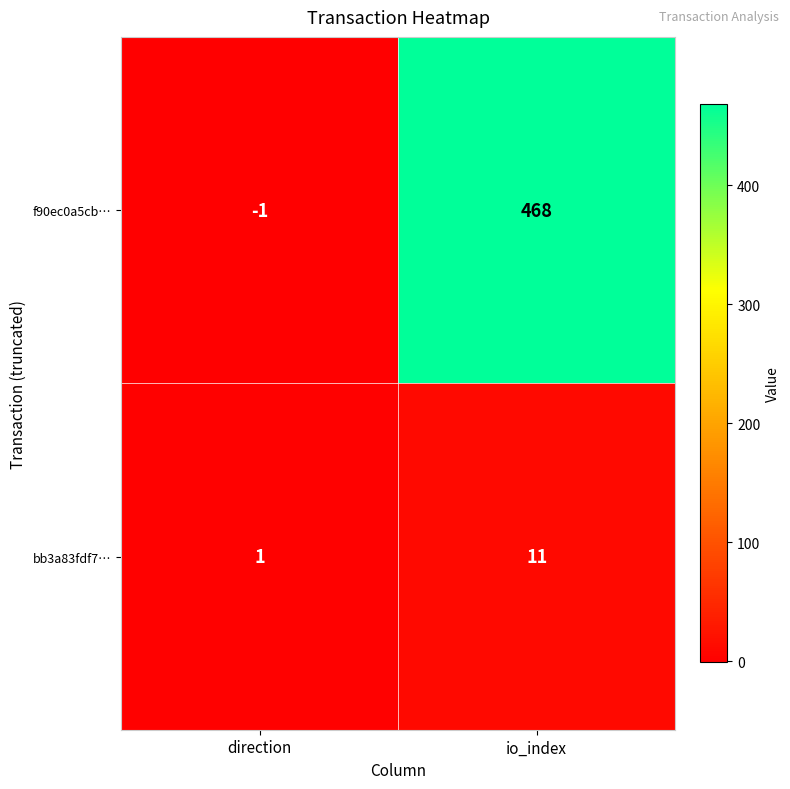

The bb3a83fdf7… series shows 1 at direction. True or false?

True